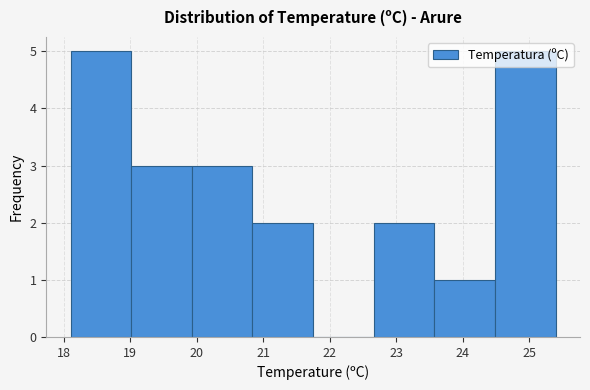

Reading left to right, transcribe this chart: for each bar, give the range it covers on the x-axis and its height. Neither the bar edges nor the heights are printed on the chart, so give them approximately, as read against the axes.

18.1 to 19.0: 5
19.0 to 19.9: 3
19.9 to 20.8: 3
20.8 to 21.8: 2
21.8 to 22.7: 0
22.7 to 23.6: 2
23.6 to 24.5: 1
24.5 to 25.4: 5